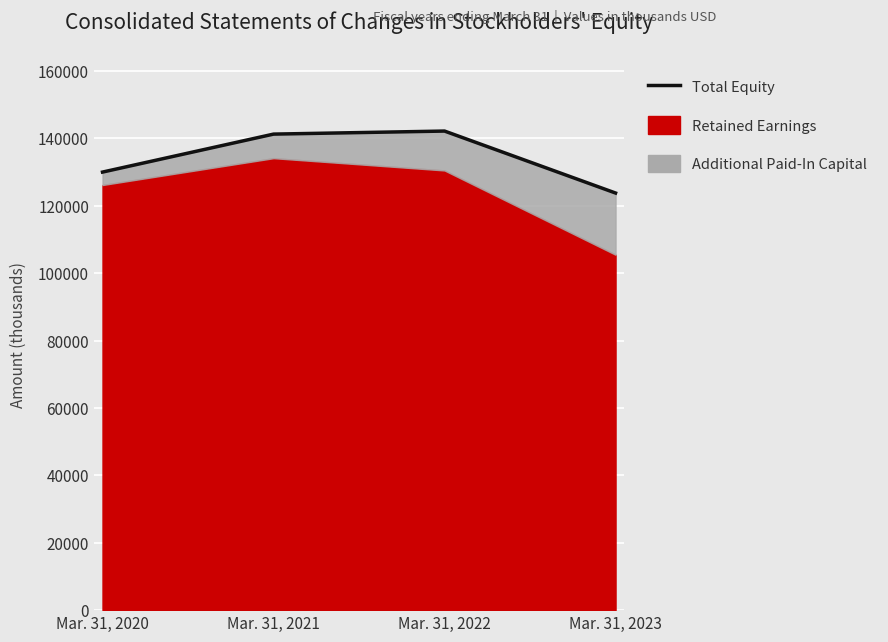

How many values are below 141281?

2